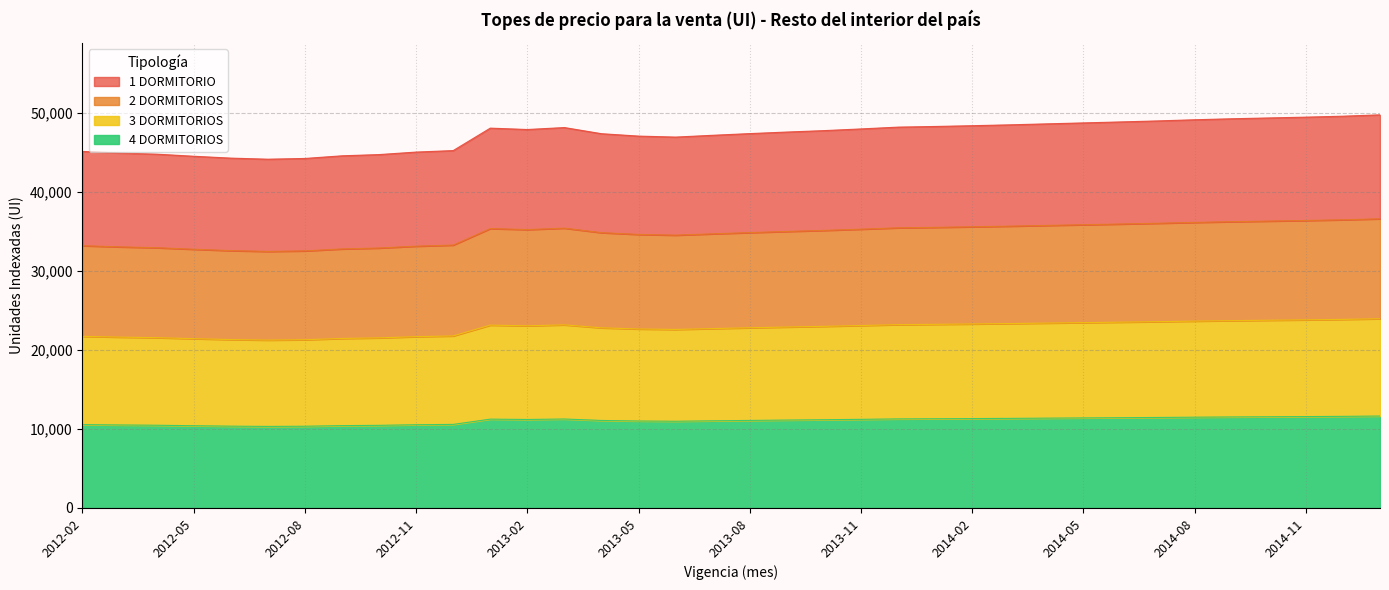

Which category has the highest value across all series?

2015-01